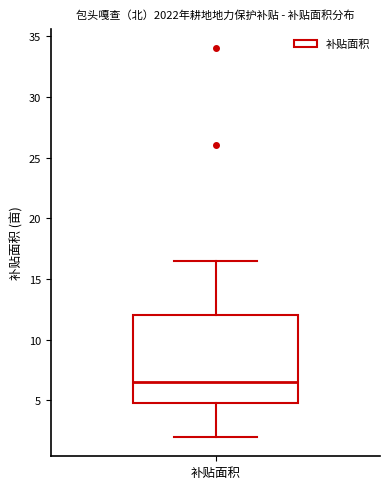

Read this box plot against the y-axis: the position of the median line, the range covered by the box, and the ends of both whiskers. The values are not printed on the chart, so give them approximately, as read against the axis.

median 6.5, box 5.0 to 12.0, whiskers 2.0 to 16.5